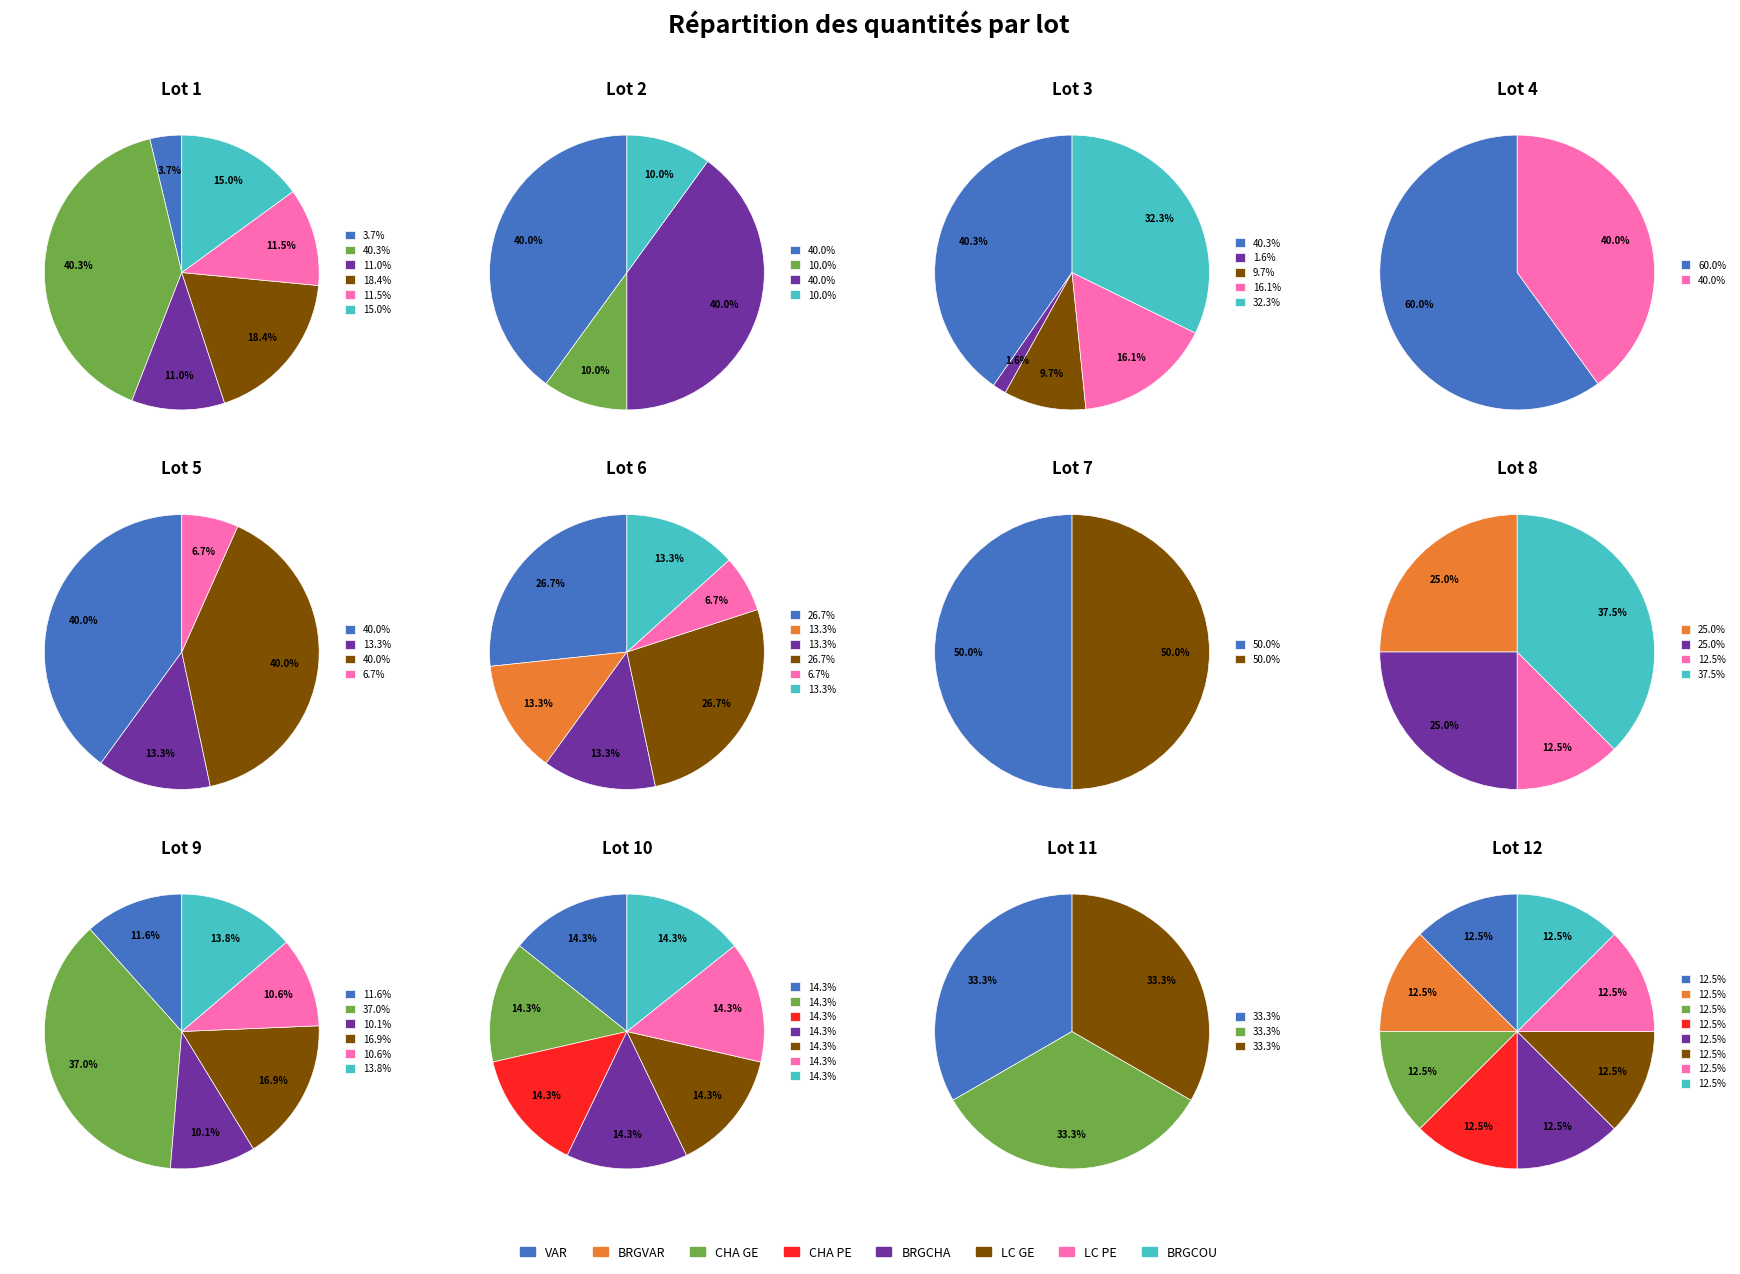

How many slices are in this pie chart?

8